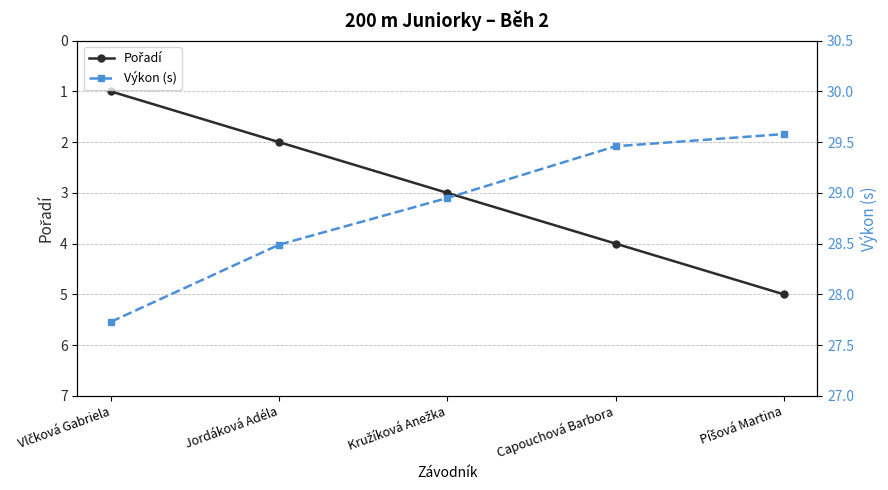

What is the label of the 3rd point from the left?

Kružíková Anežka